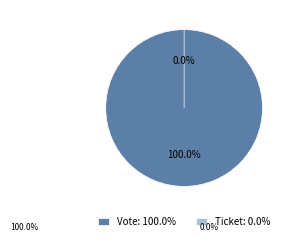

Does any single category account for the majority?

Yes